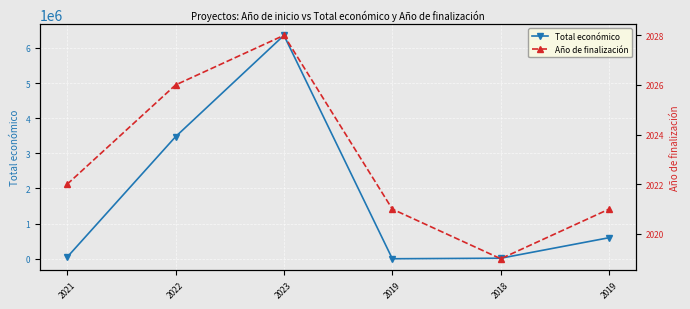

Between 2023 and 2019, which series saw the biggest shift?

Total económico